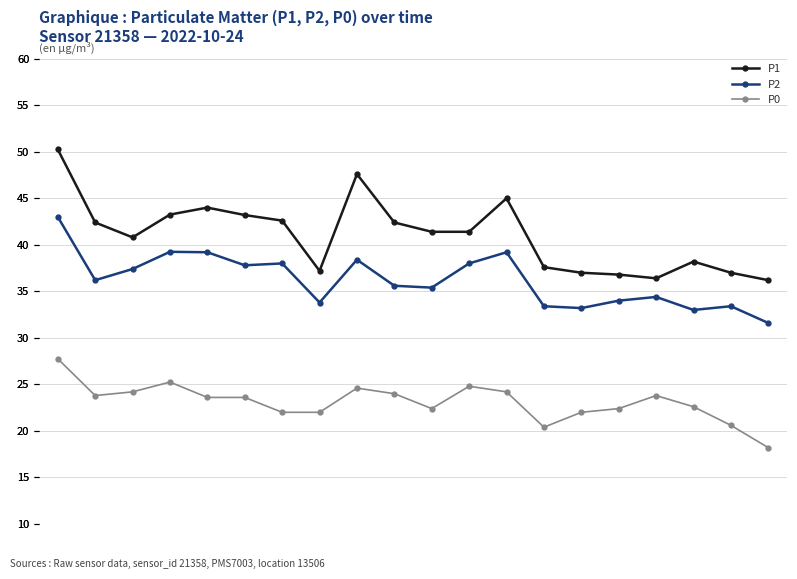

In P1, how many points are higher than both neighbors (excluding endpoints)?

4